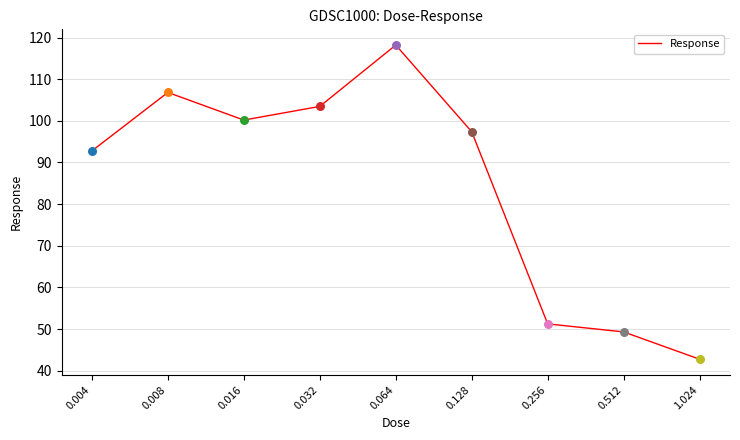

Approximately how many times larger is the value at 0.008 compared to 1.024?

2.5